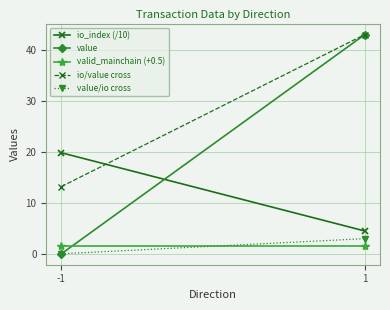

What is the value of the io/value cross point at the 1st from the left?

13.2